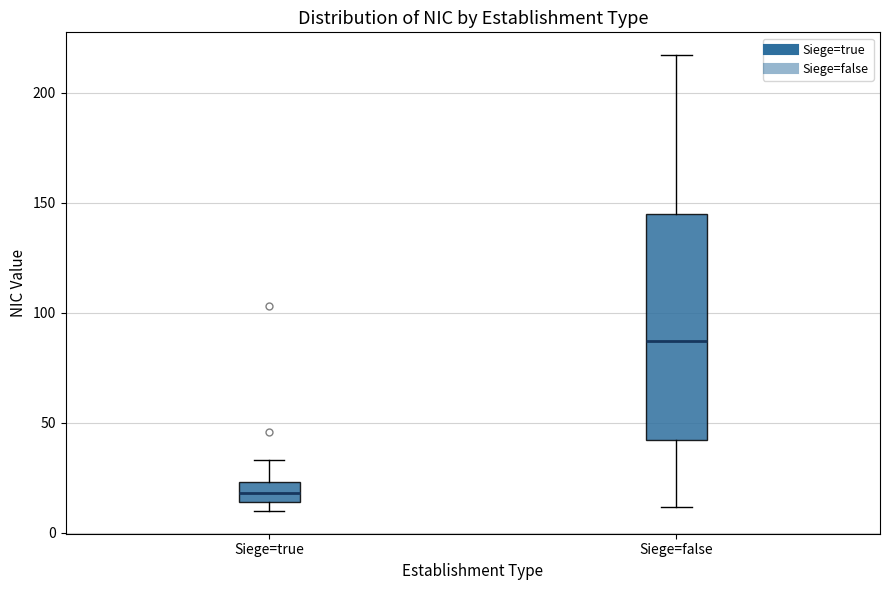

Reading left to right, read every box against the y-axis: the position of its median line, the range the box covers, and the ends of its whiskers. The values are not printed on the chart, so give them approximately, as read against the axis.

Siege=true: median 20, box 15 to 25, whiskers 10 to 35
Siege=false: median 85, box 40 to 145, whiskers 10 to 215